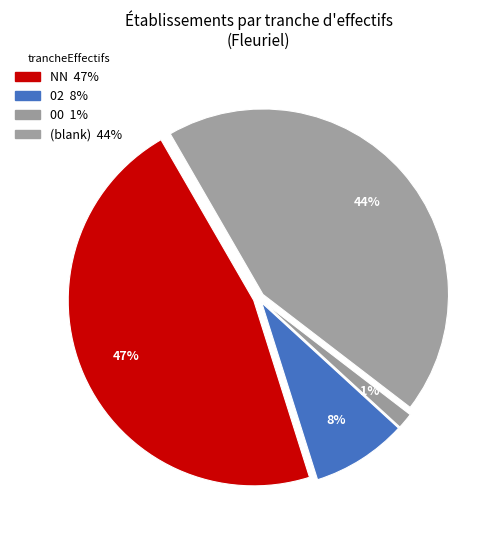

Count the number of slices in the pie.

4